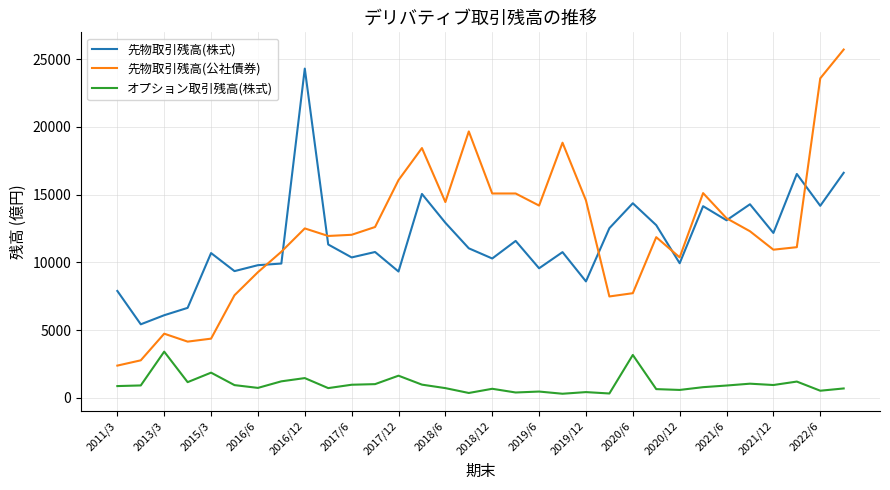

Which series has the largest range (max minus min)?

先物取引残高(公社債券)